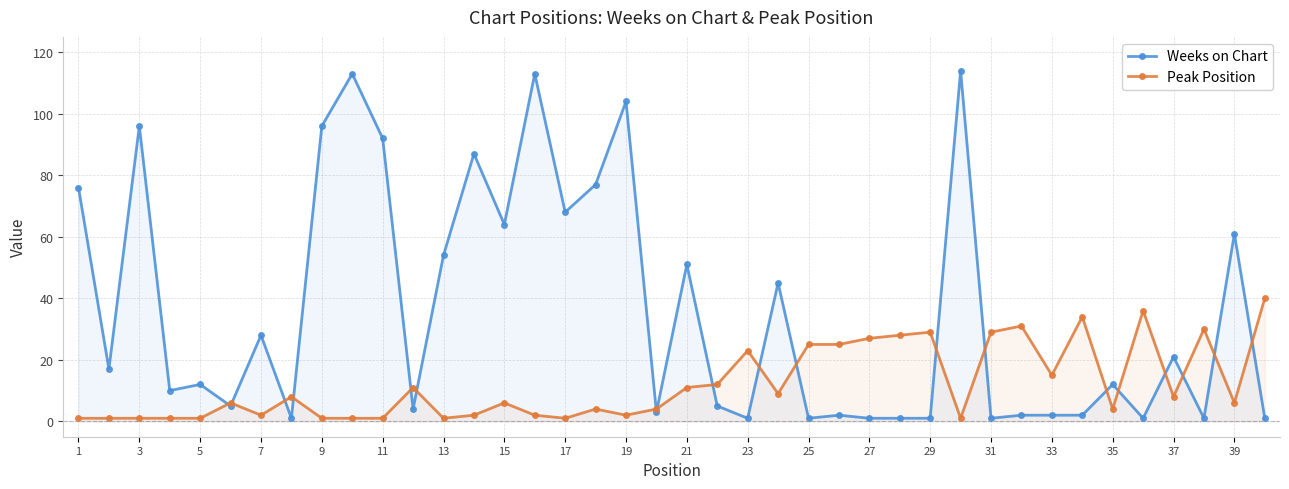

How many lines are shown in the chart?

2